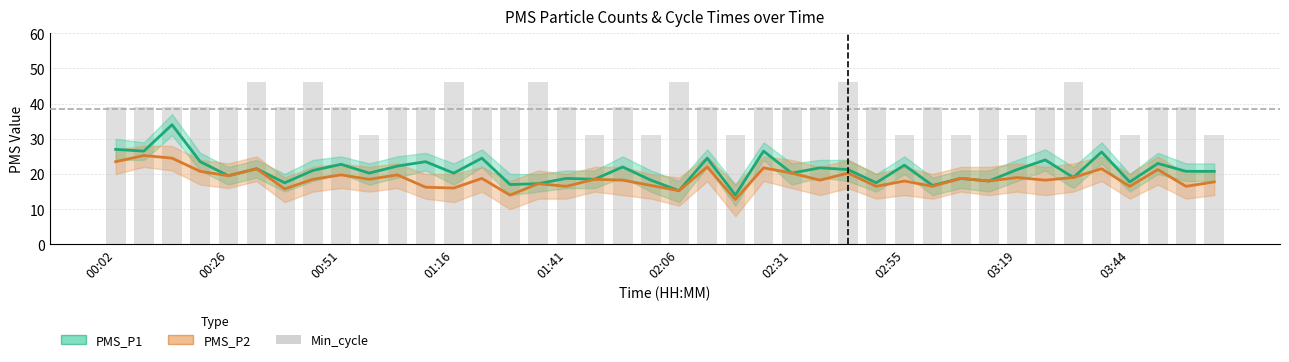

What are all the series names shown in the legend?

PMS_P1, PMS_P2, Min_cycle